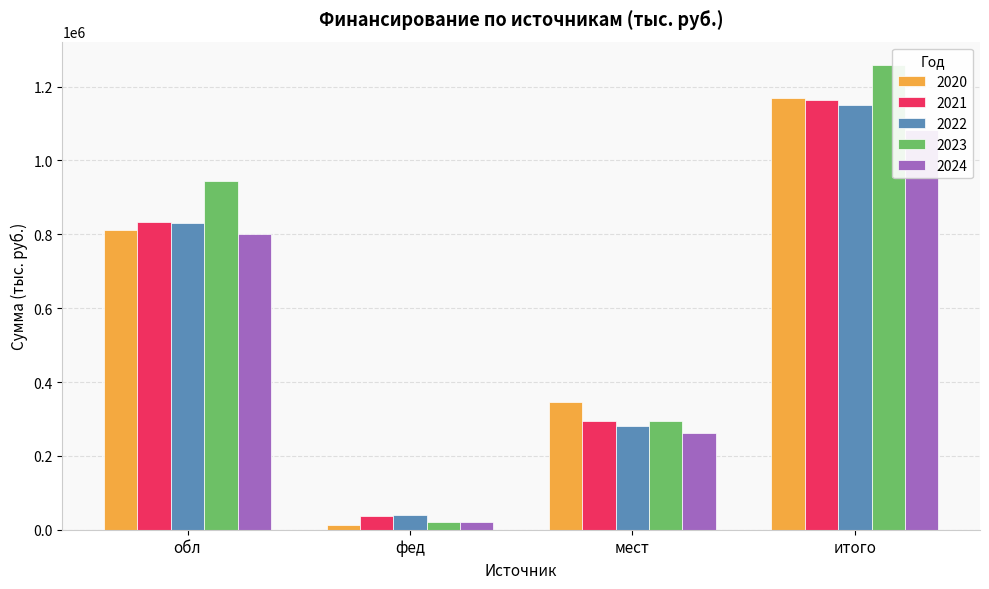

How many series are shown in this chart?

5